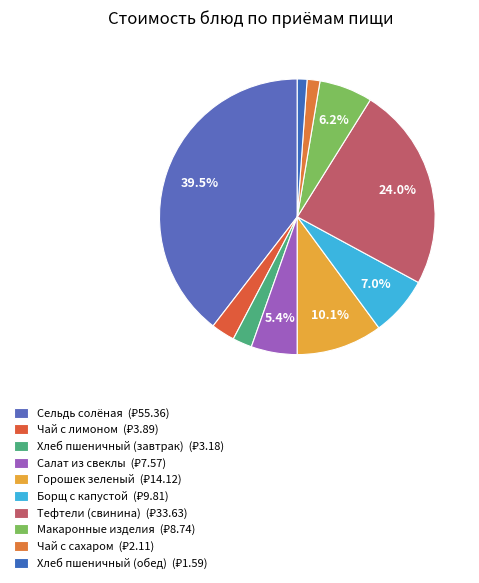

What is the smallest slice in the pie chart?

Хлеб пшеничный (обед)